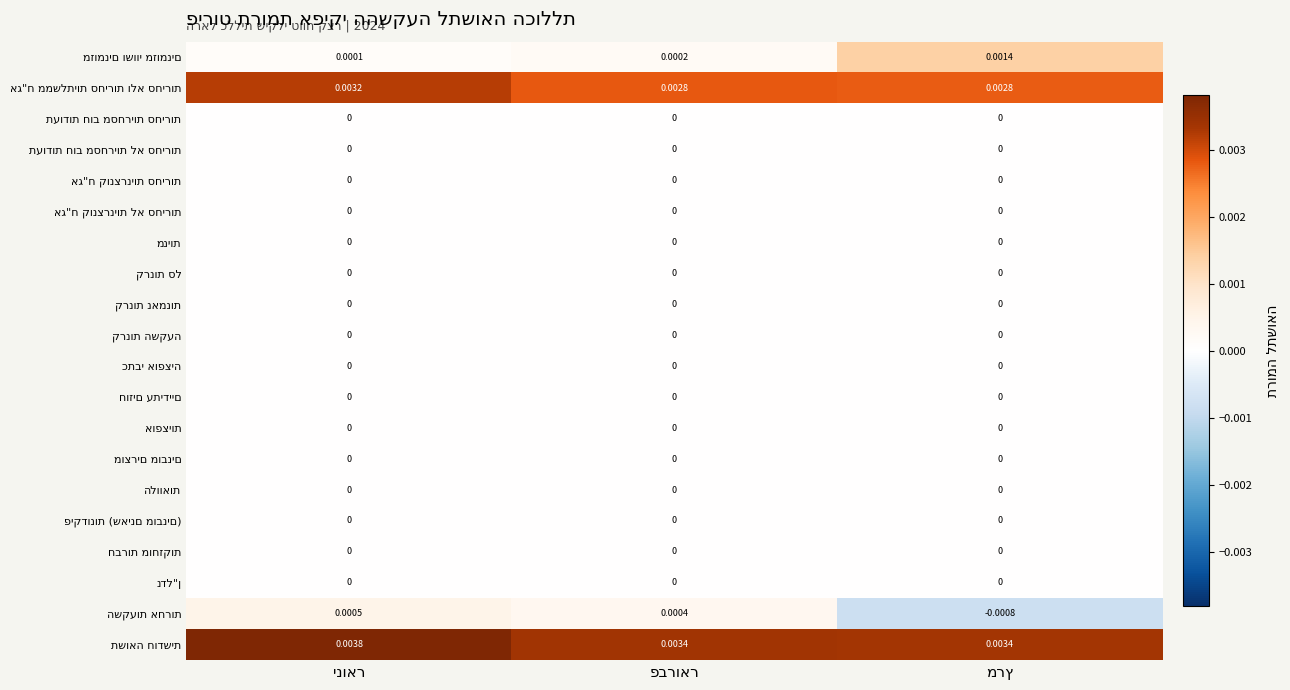

How many data points does each series have?

3